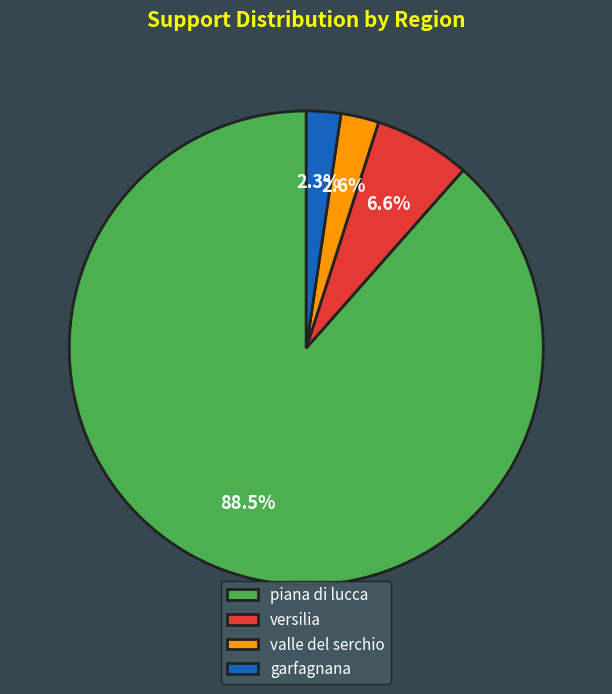

To the nearest percent, what is the difference between the piana di lucca and garfagnana slice percentages?

86%